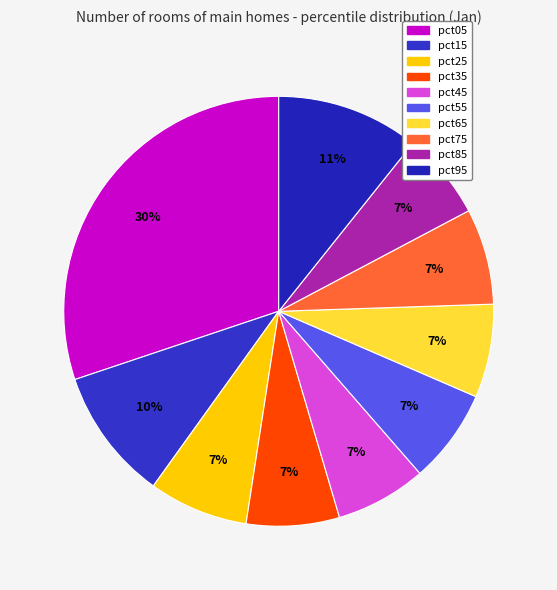

Is it true that pct55 is 15% of the pie?

False